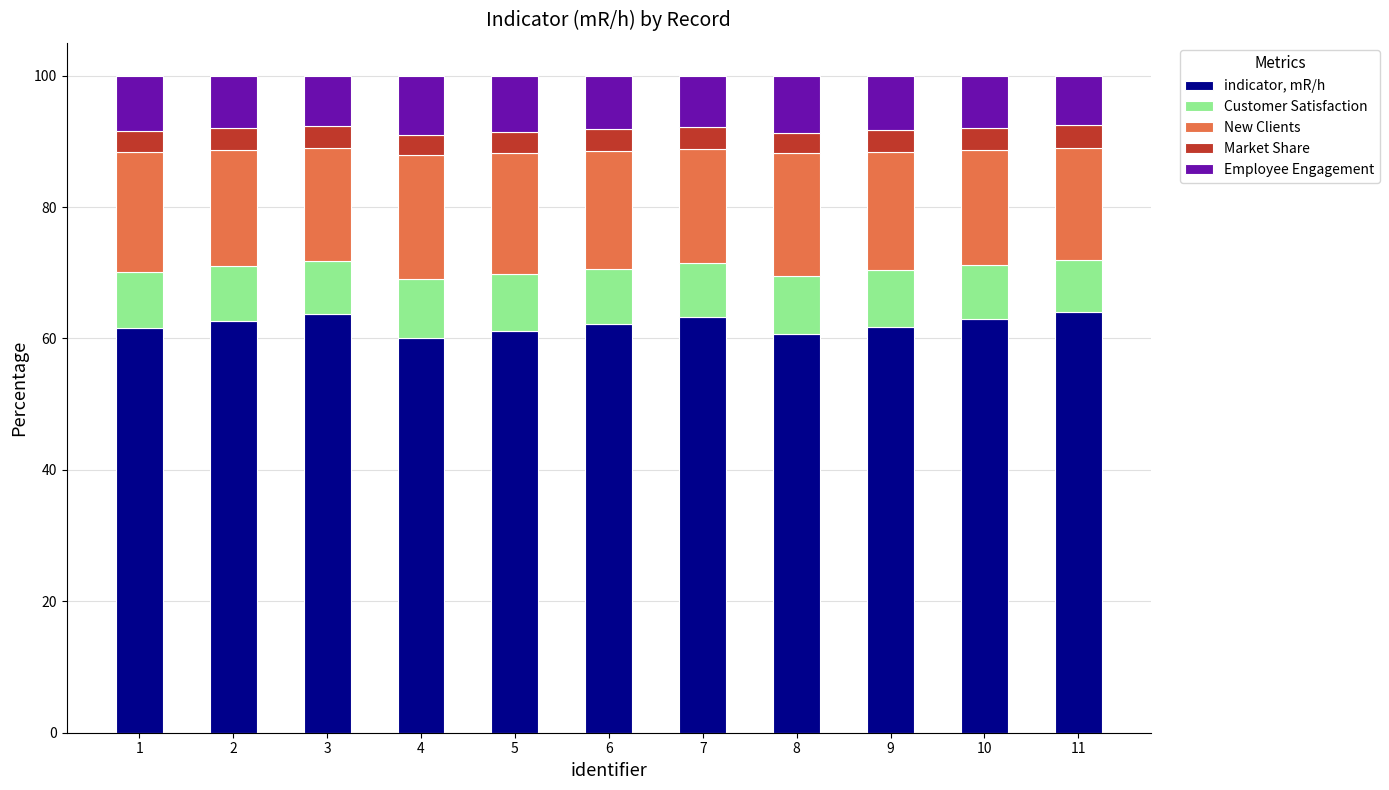

What is the total value across all series at 2?

100.0